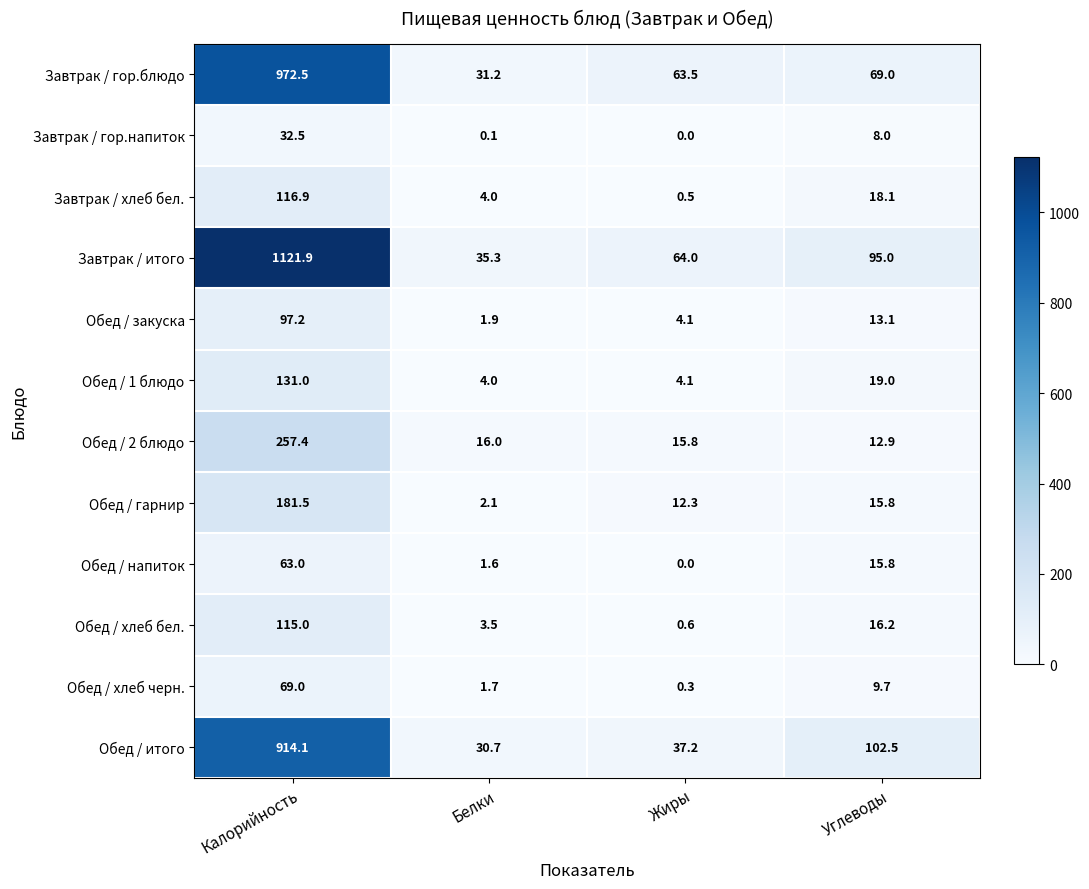

Is the value of Обед / 2 блюдо at Углеводы greater than the value of Обед / гарнир at Жиры?

Yes